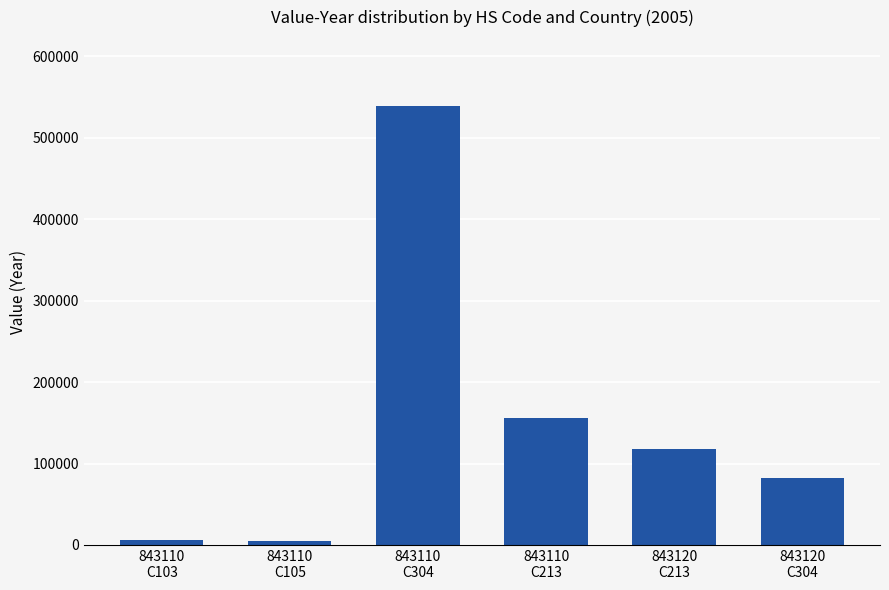

What position from the left is 843110
C105?

2